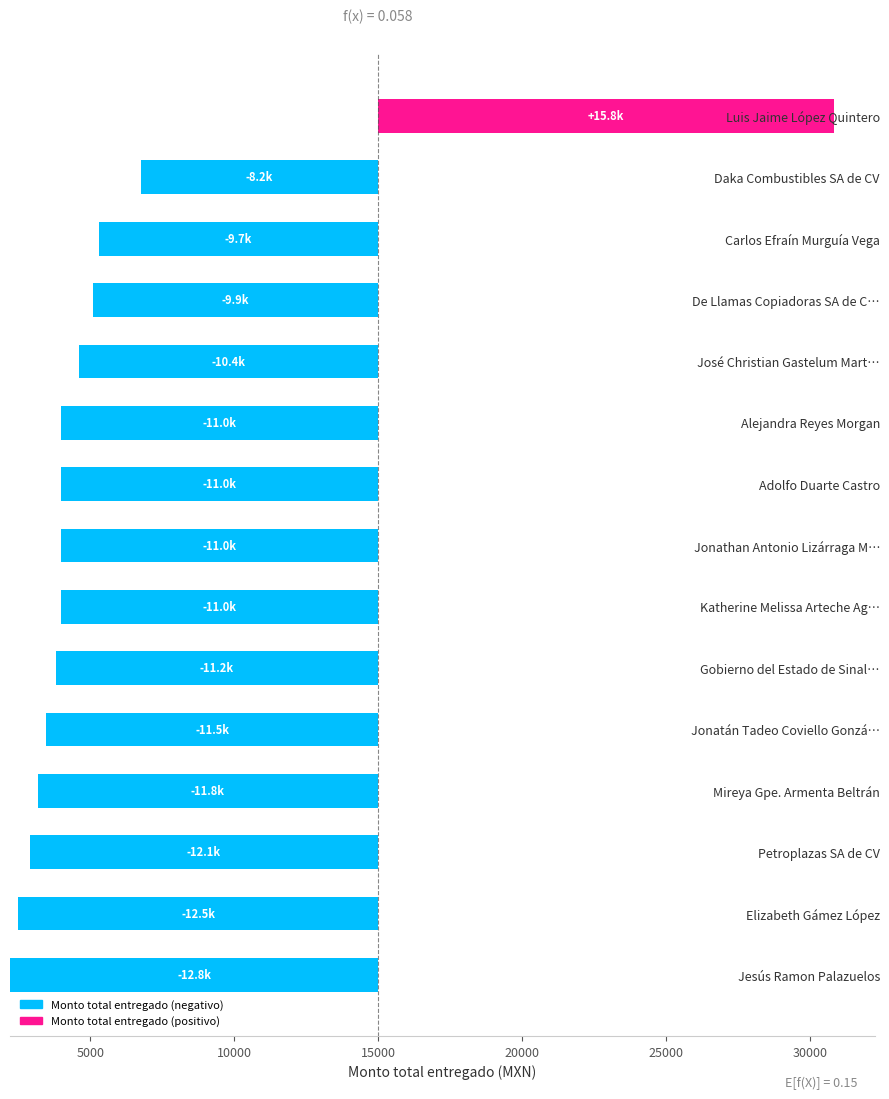

What position from the left is 12?

13